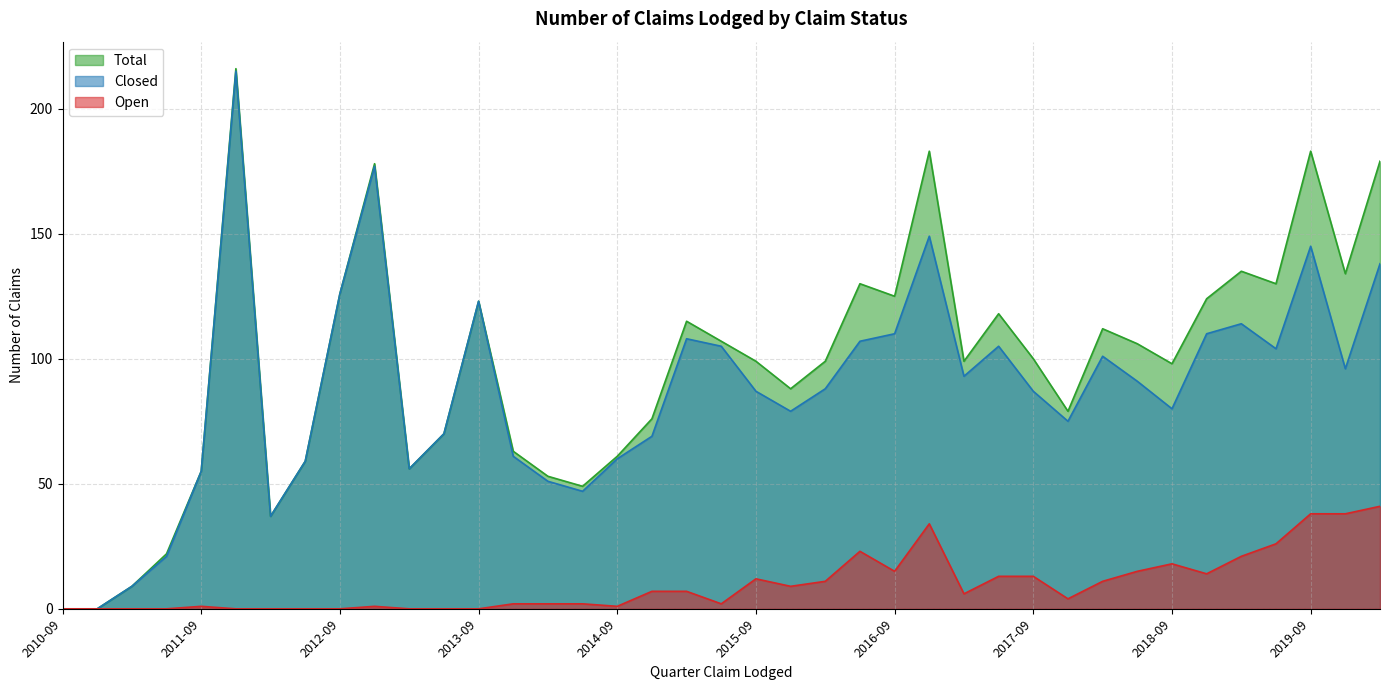

Reading left to right, list all the values displayed in this chart.

Open: 0	0	0	0	1	0	0	0	0	1	0	0	0	2	2	2	1	7	7	2	12	9	11	23	15	34	6	13	13	4	11	15	18	14	21	26	38	38	41
Closed: 0	0	9	21	55	215	37	59	126	177	56	70	123	61	51	47	60	69	108	105	87	79	88	107	110	149	93	105	87	75	101	91	80	110	114	104	145	96	138
Total: 0	0	9	22	55	216	37	59	126	178	56	70	123	63	53	49	61	76	115	107	99	88	99	130	125	183	99	118	100	79	112	106	98	124	135	130	183	134	179